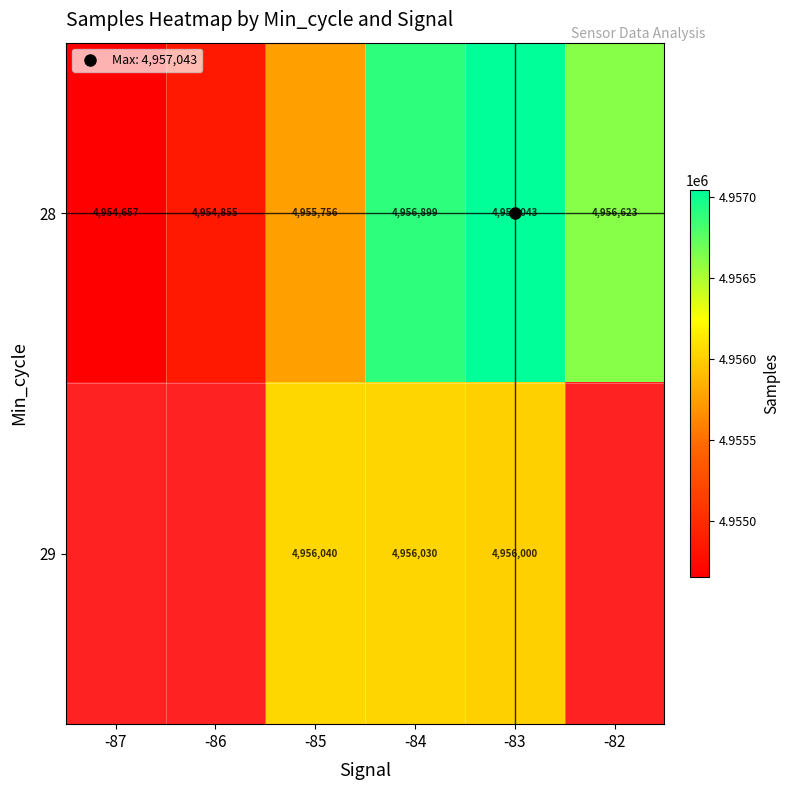

At which category does the chart reach its minimum across all series?

-87